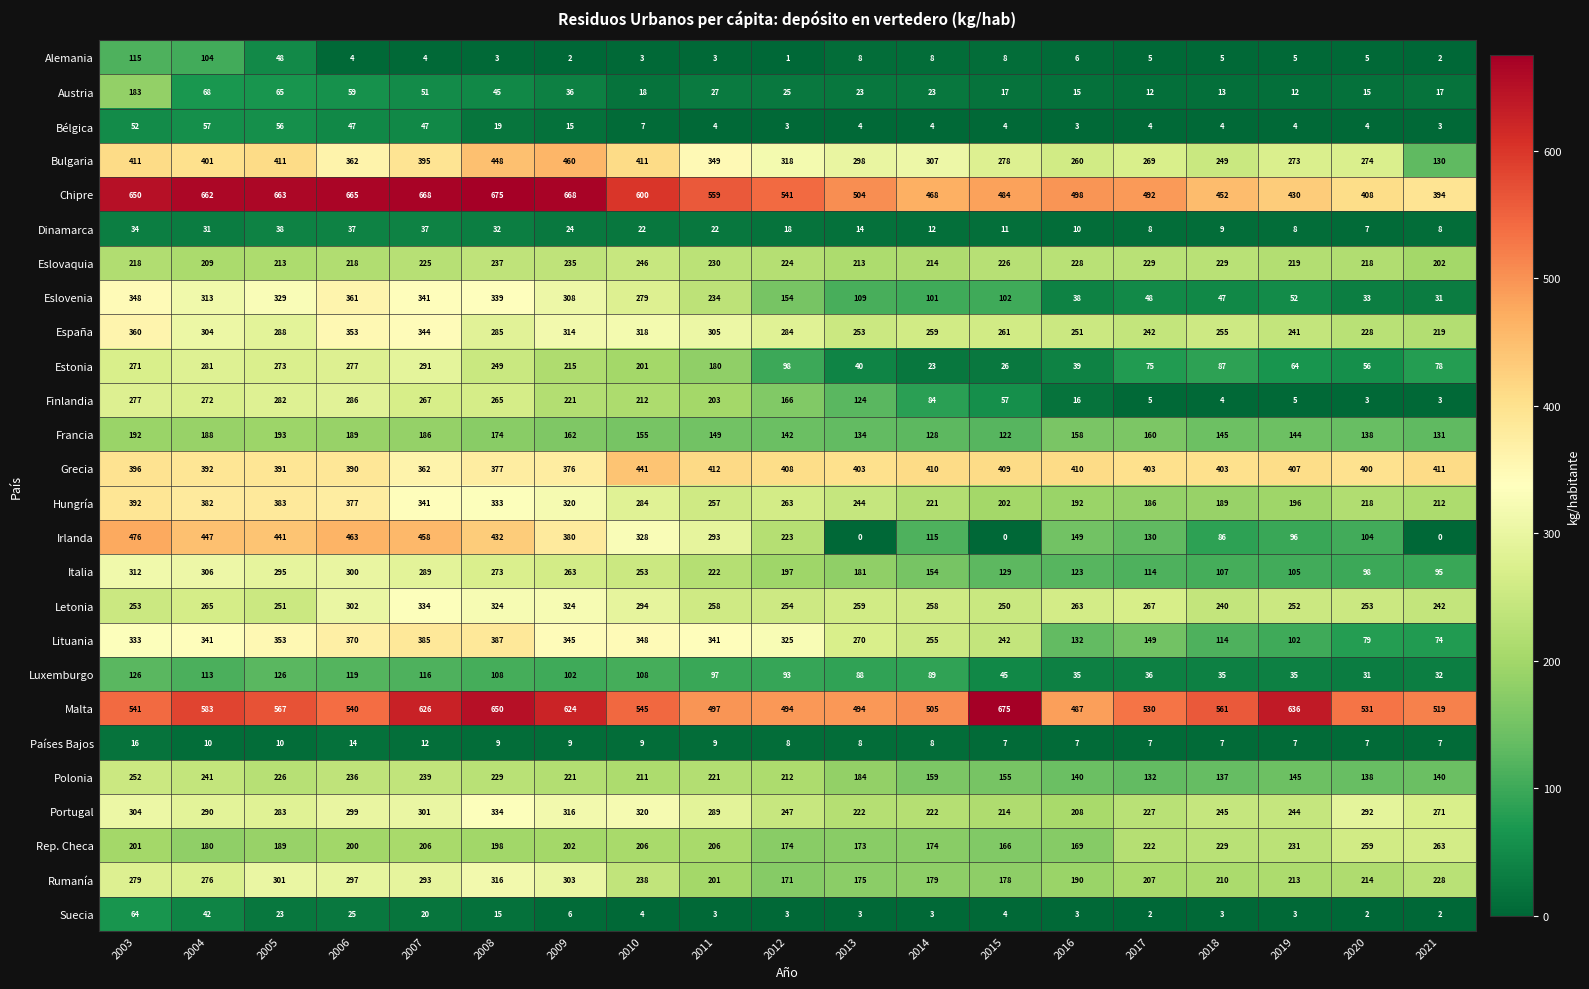

Is it true that Italia equals 368 at 2011?

False